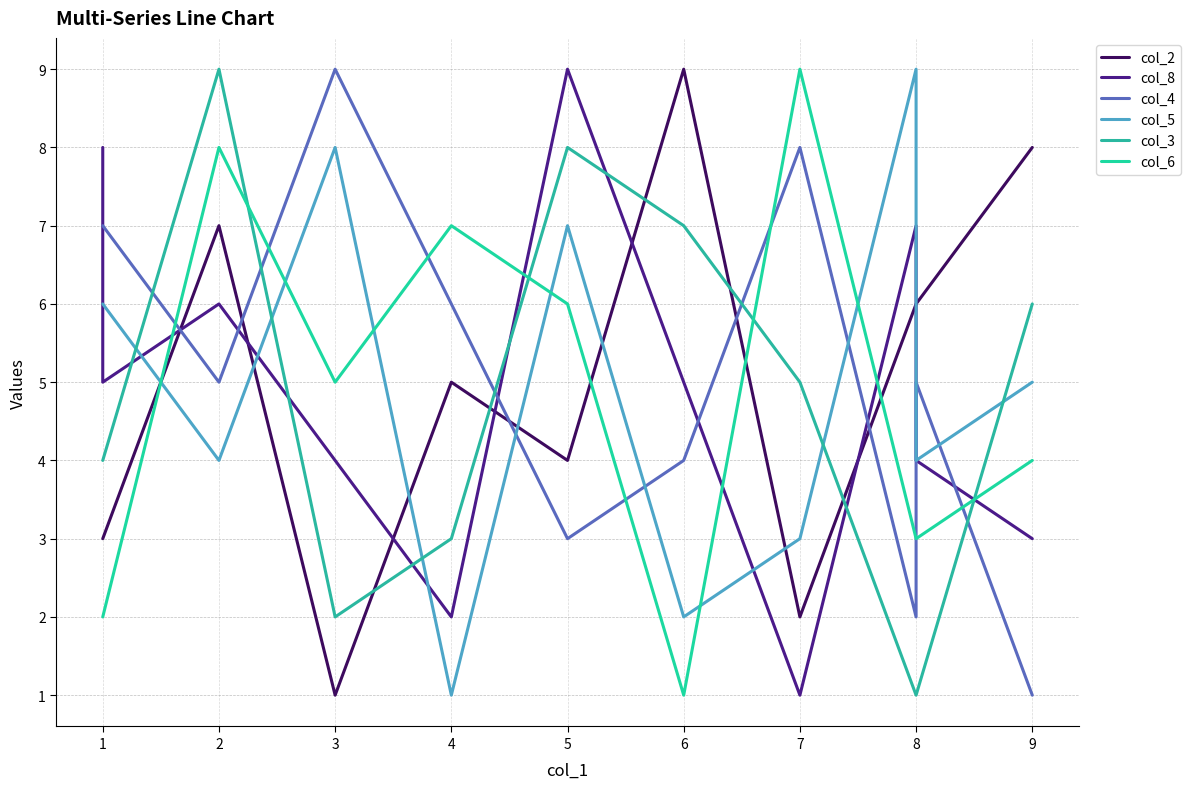

What is the difference between the highest and lowest values at 2?

5